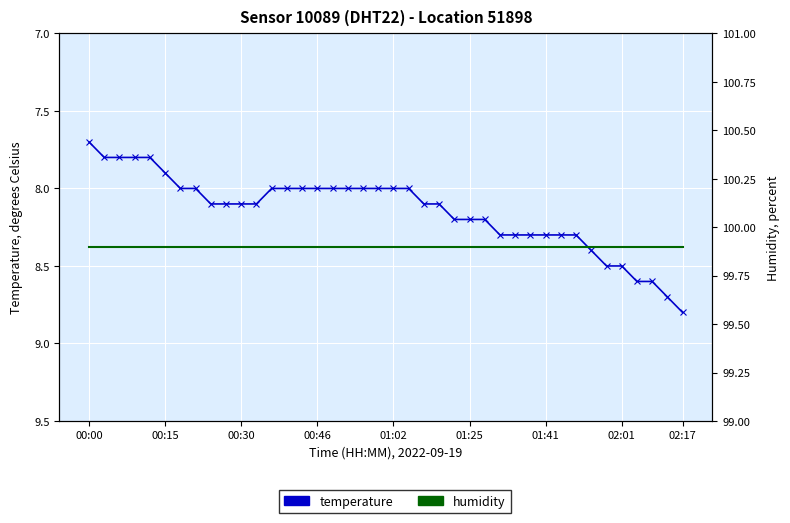

What is the value of the humidity point at the 9th from the left?

99.9